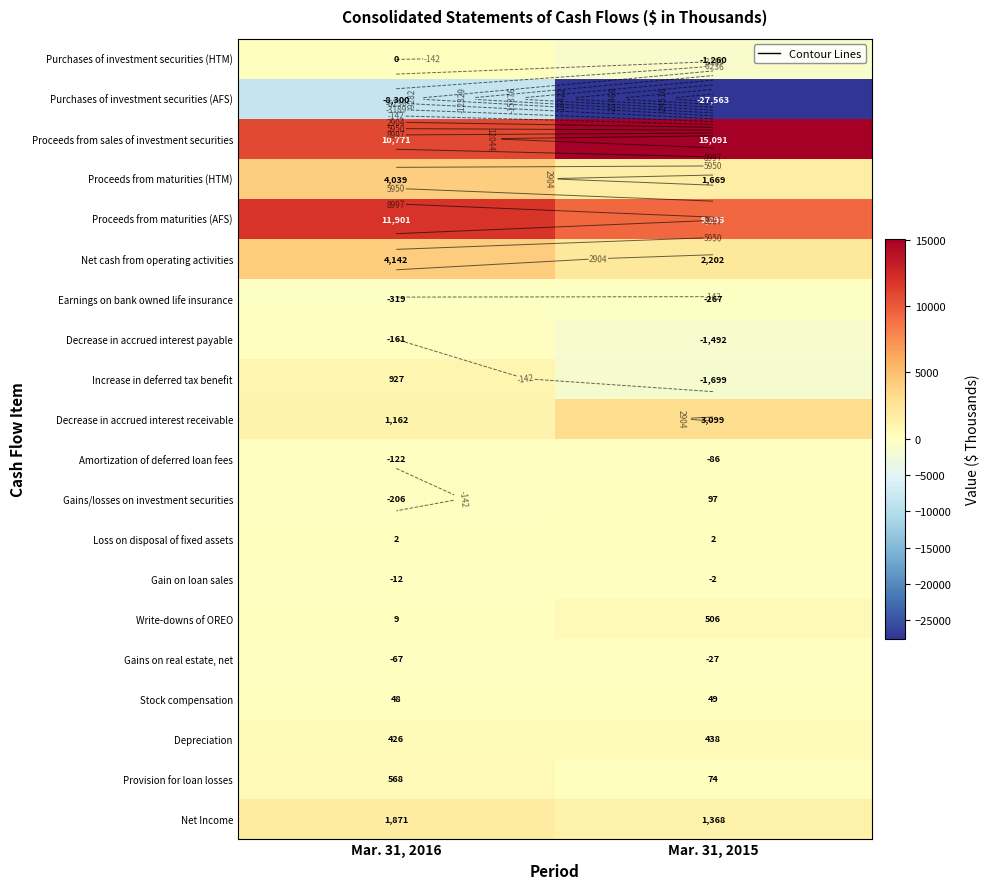

List the labels in order of Provision for loan losses value, largest first.

Mar. 31, 2016, Mar. 31, 2015